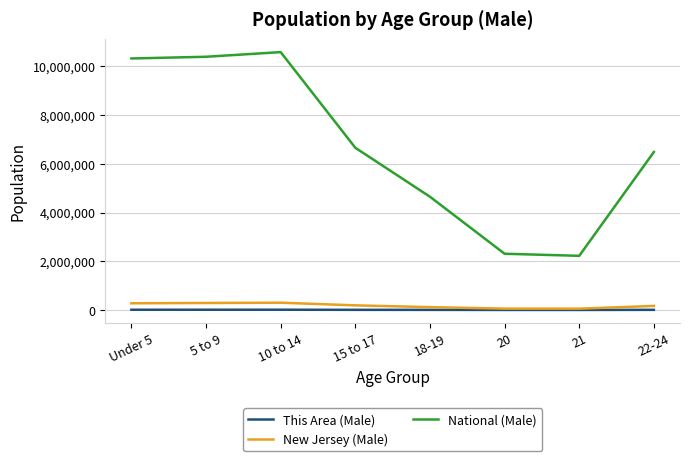

True or false: New Jersey (Male) has more than 0 interior local peaks.

True